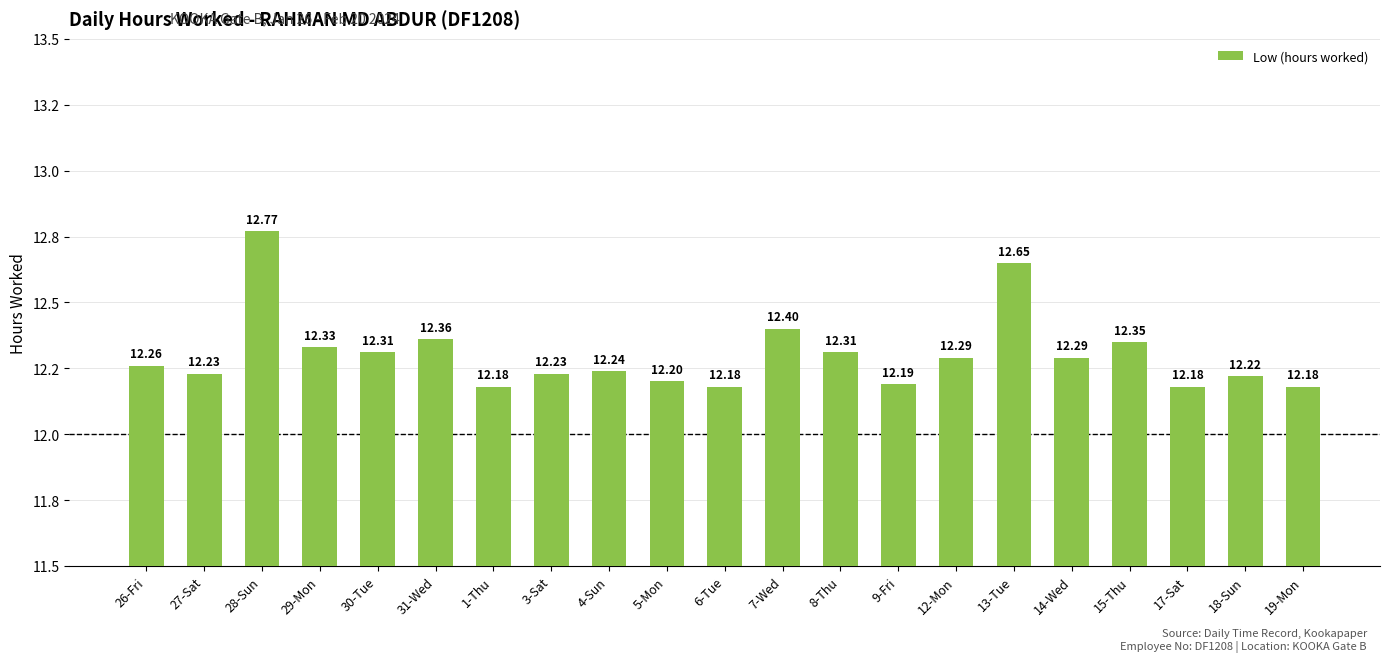

Does the chart contain any negative values?

No